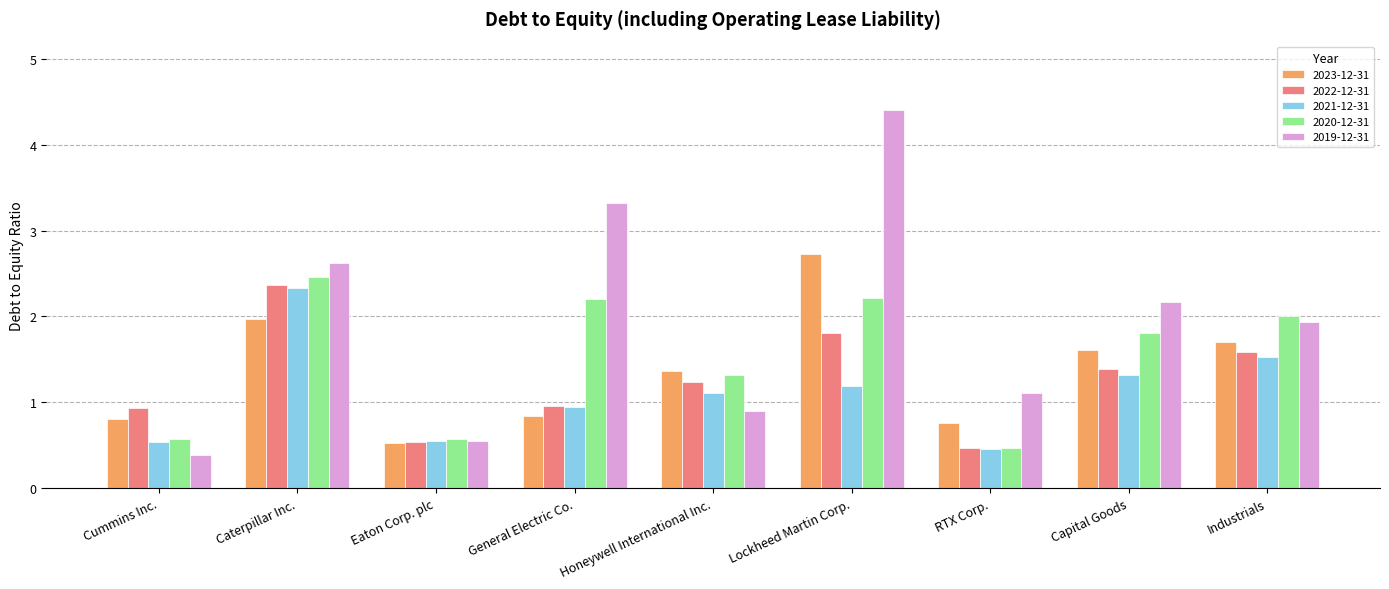

What are all the series names shown in the legend?

2023-12-31, 2022-12-31, 2021-12-31, 2020-12-31, 2019-12-31